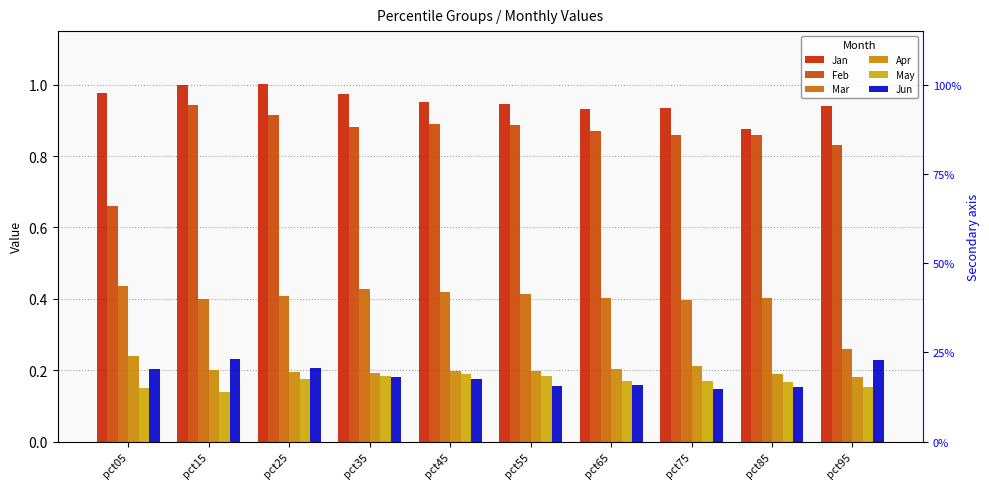

The value of Feb at pct15 is 0.9. True or false?

True